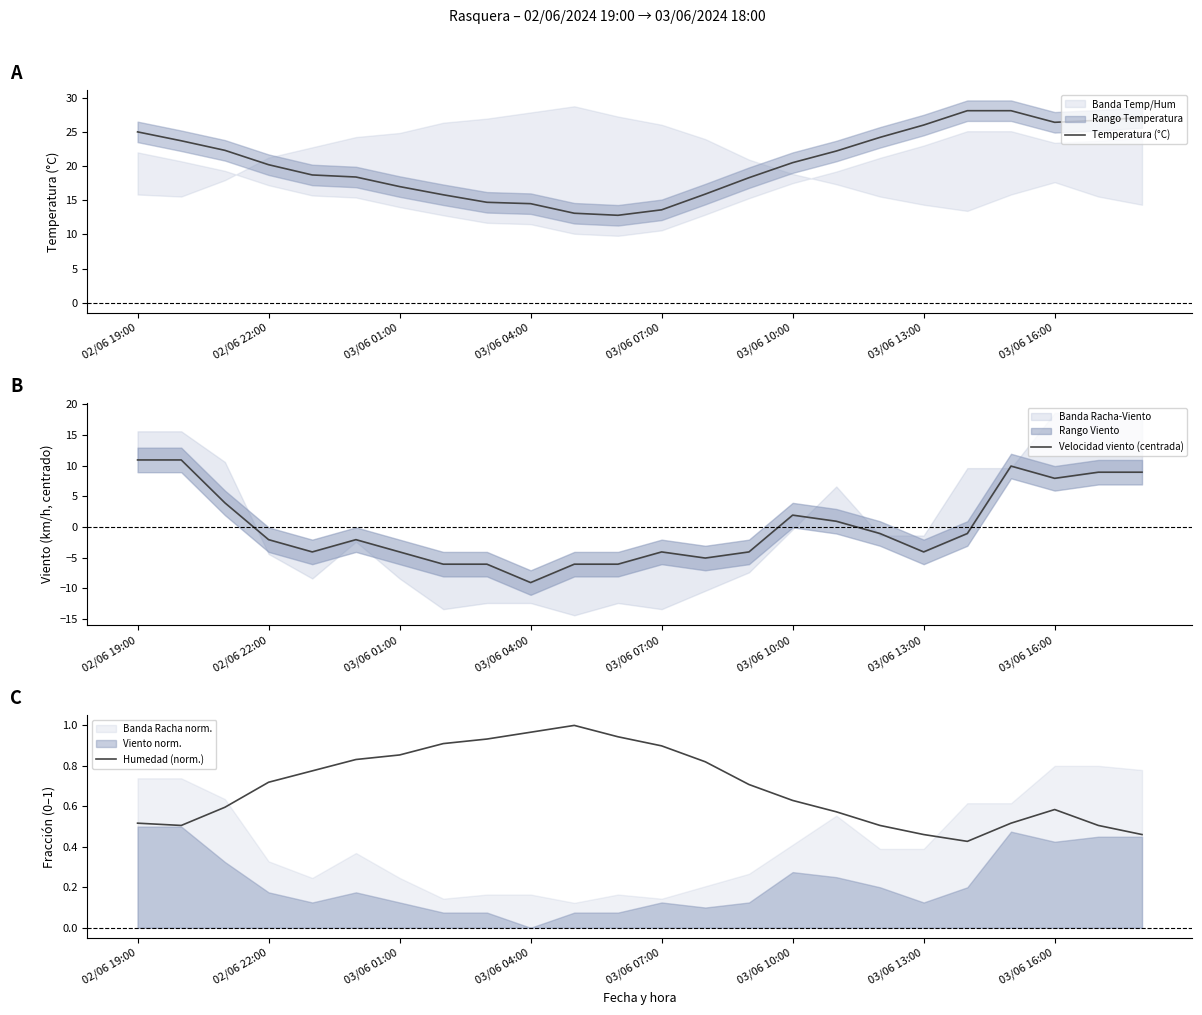

At which category does the chart reach its peak across all series?

19